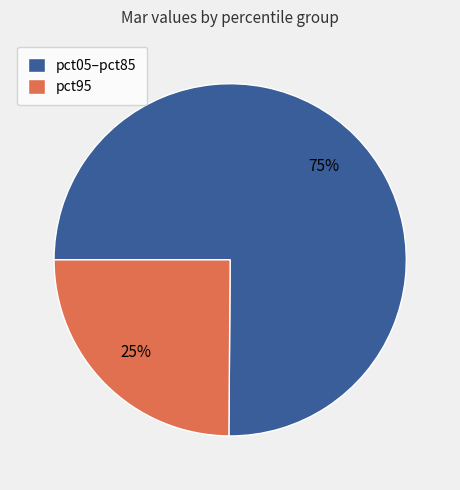

What is the largest slice in the pie chart?

pct05–pct85